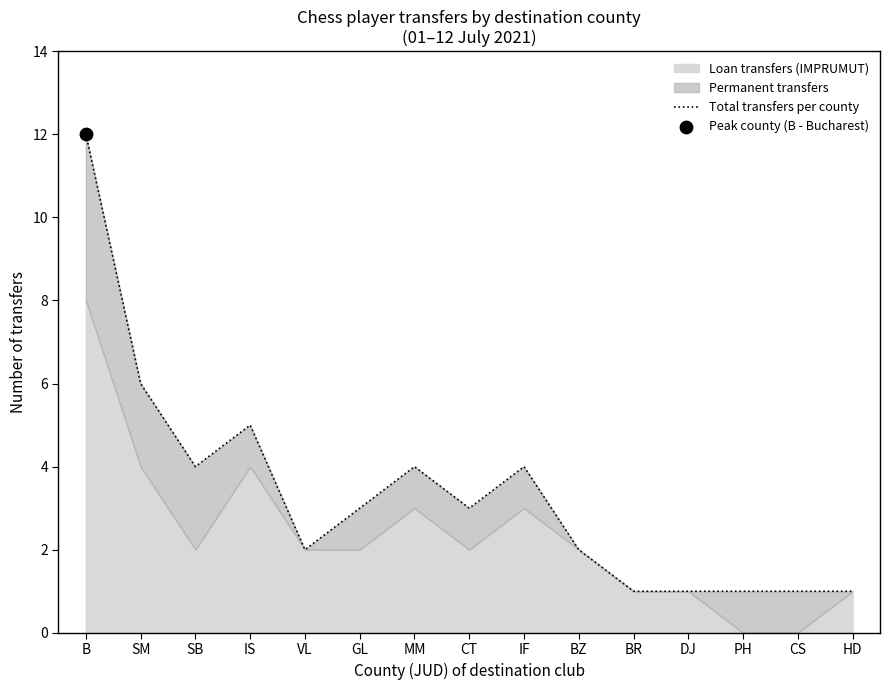

Which has a higher value, CS or CT?

CT